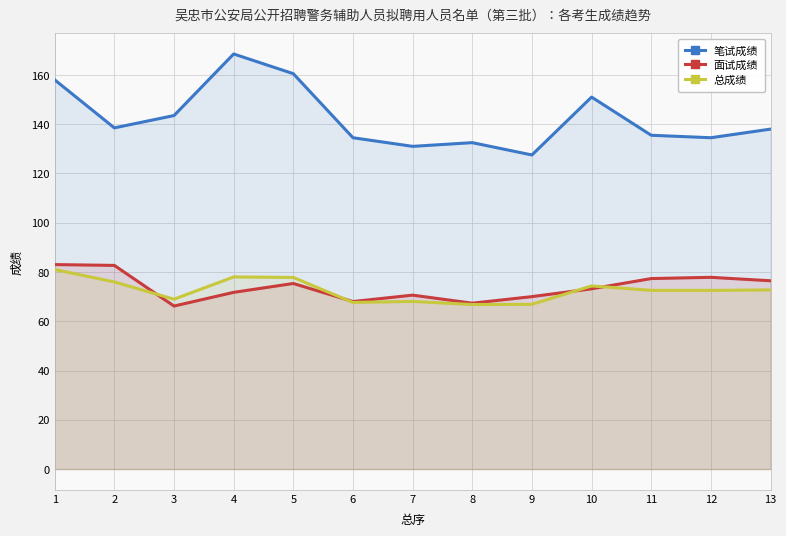

Which category has the lowest value in the 总成绩 series?

8